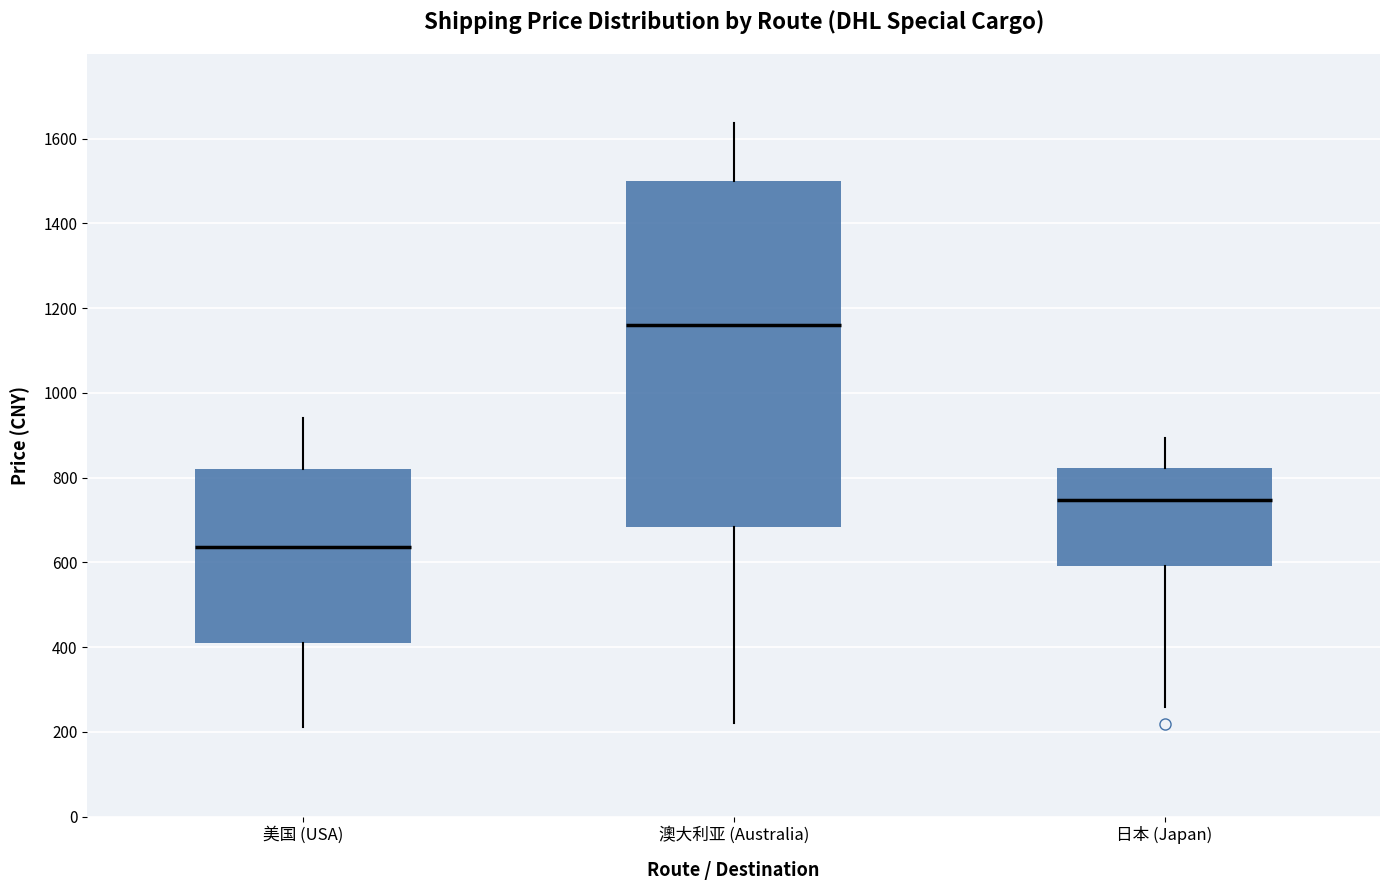

Where does the lower whisker of the box for 澳大利亚 (Australia) end on the y-axis? The values are not printed on the chart, so give them approximately, as read against the axis.

220